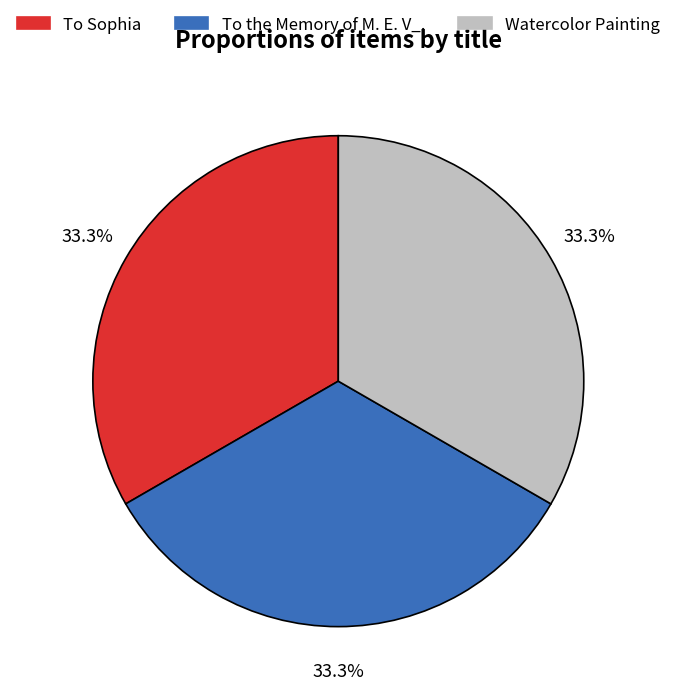

Is To the Memory of M. E. V_. the majority of the pie?

No